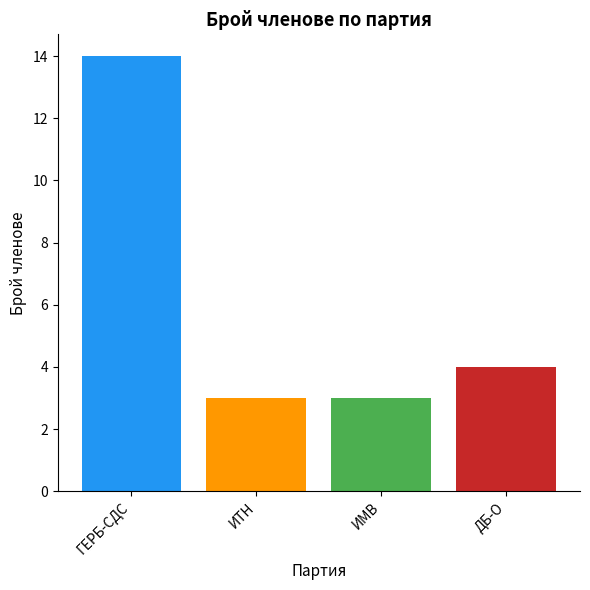

Count the number of categories in the chart.

4